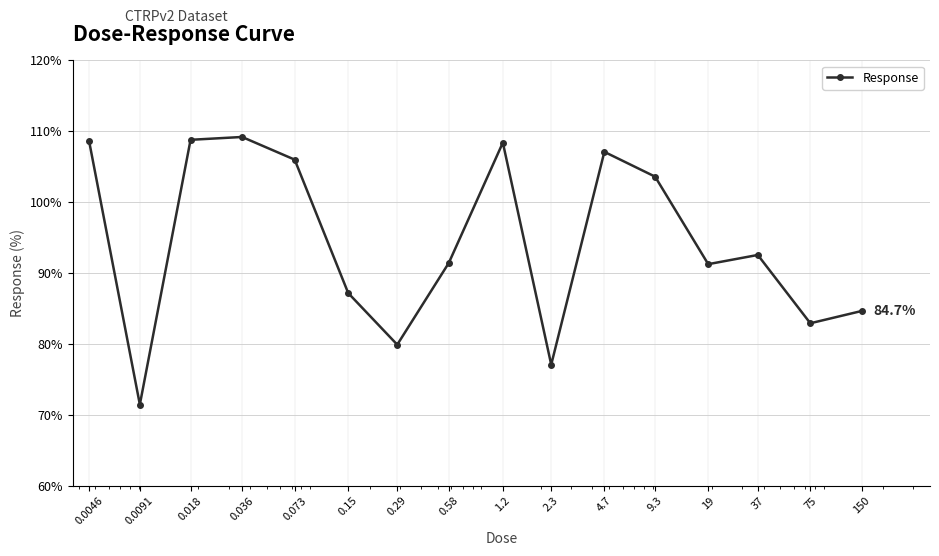

How many interior local peaks (higher than both neighbors) does the data have?

4